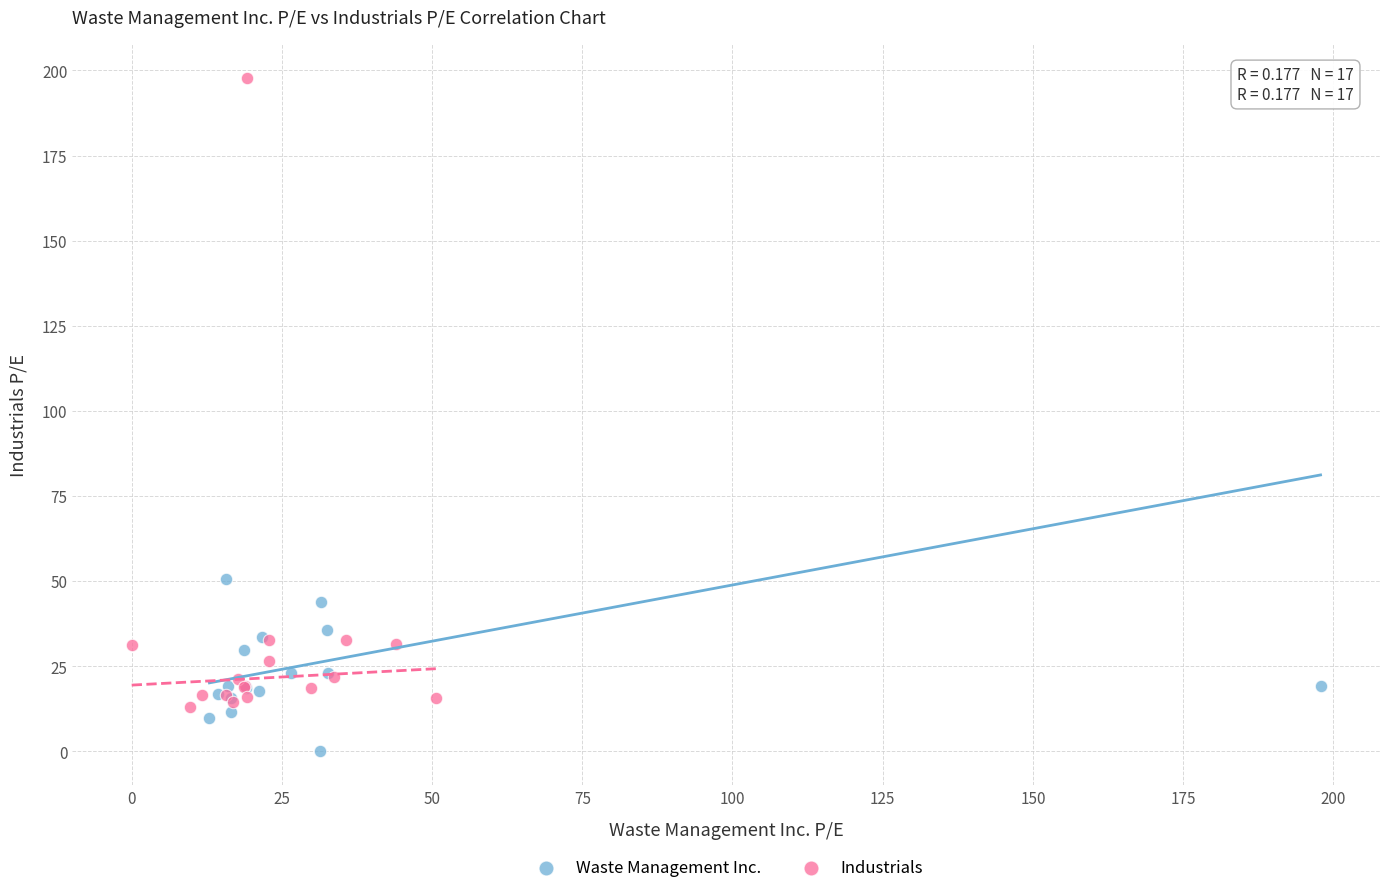

Which series reaches the minimum Y coordinate?

Waste Management Inc.